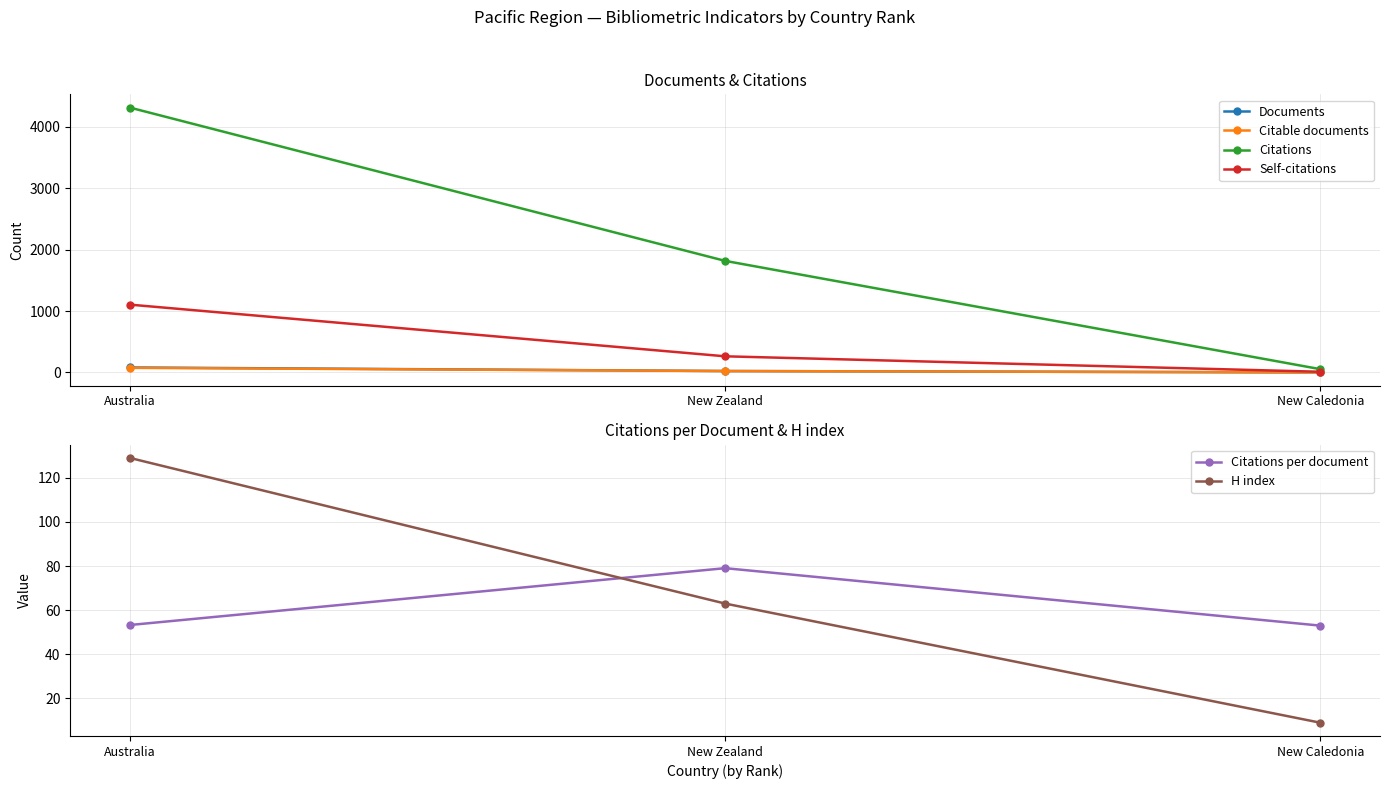

The value of Self-citations at New Zealand is 97.8. True or false?

False